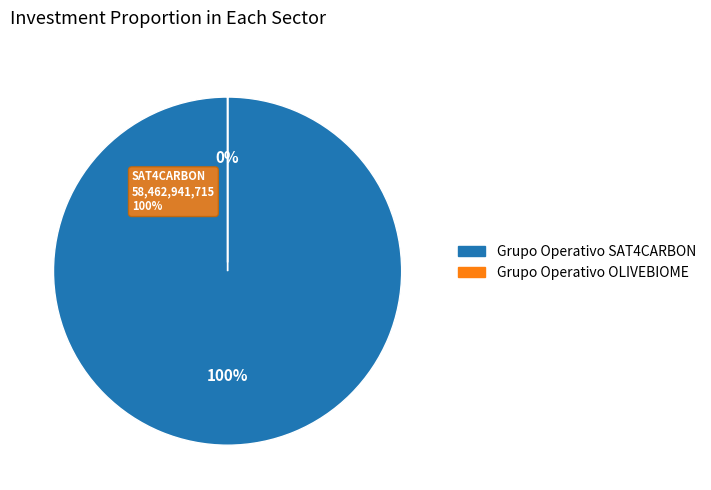

To the nearest percent, what is the difference between the largest and smallest slice percentages?

100%